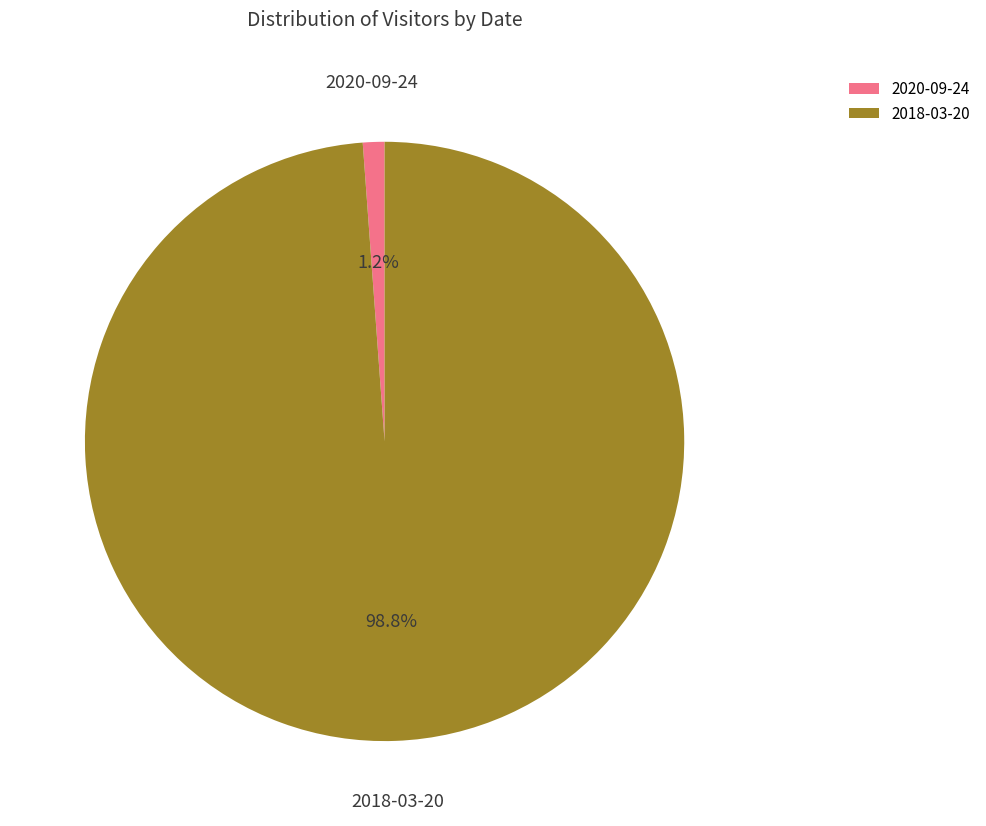

The 2020-09-24 slice represents 6% of the pie. True or false?

False